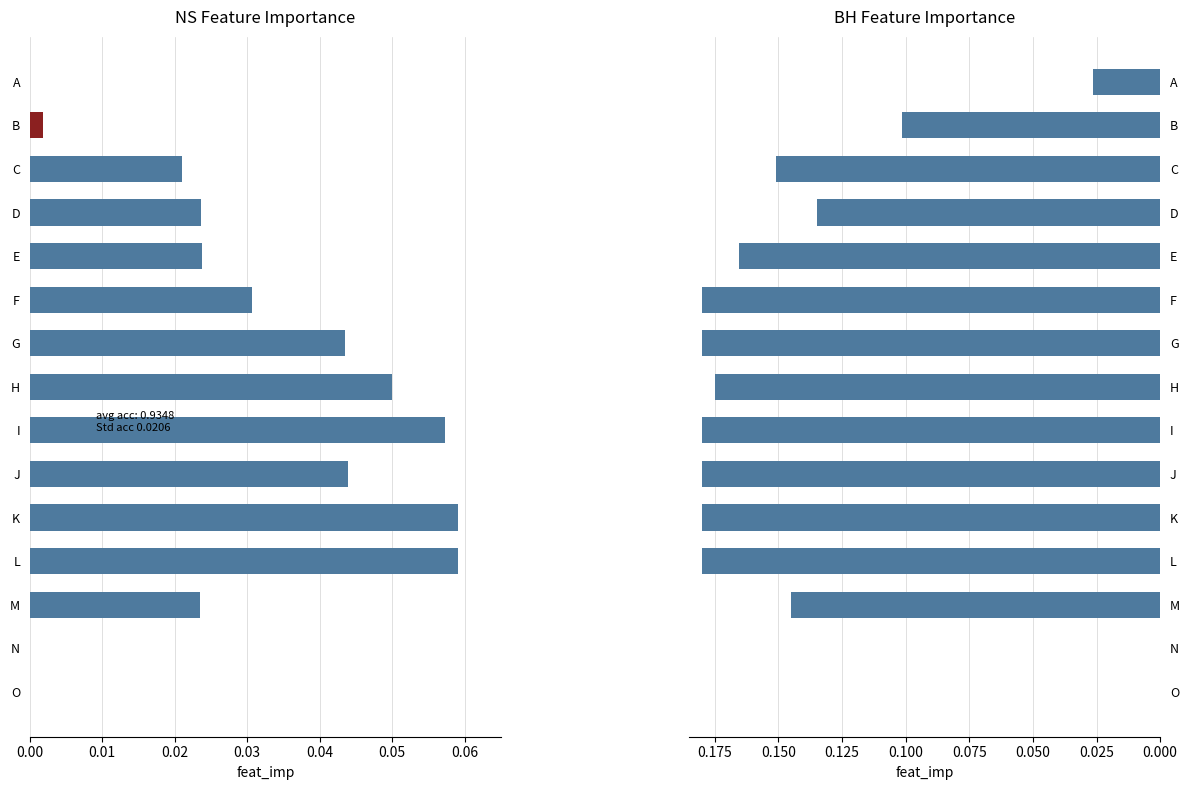

List the series in order of their peak value, highest first.

BH, NS